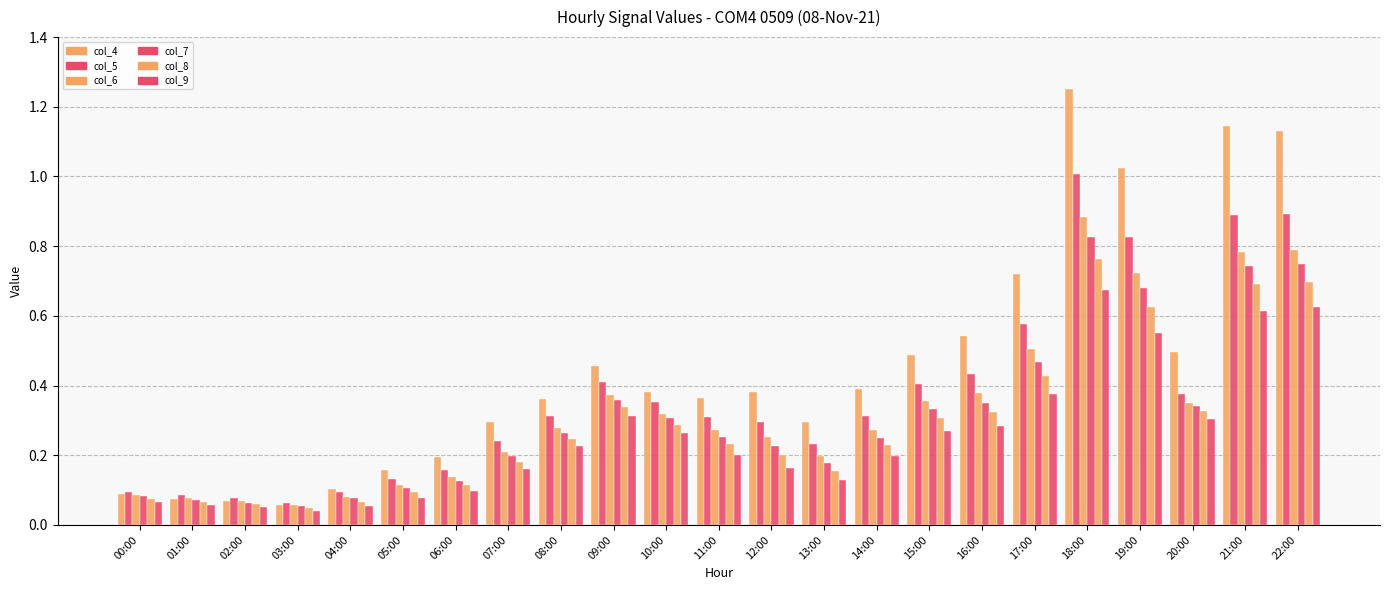

How many bars are there in total?

138